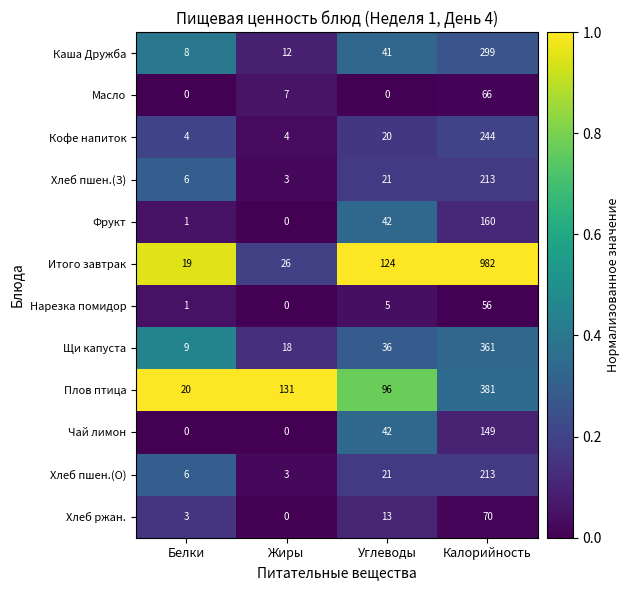

Which series has the largest range (max minus min)?

Итого завтрак